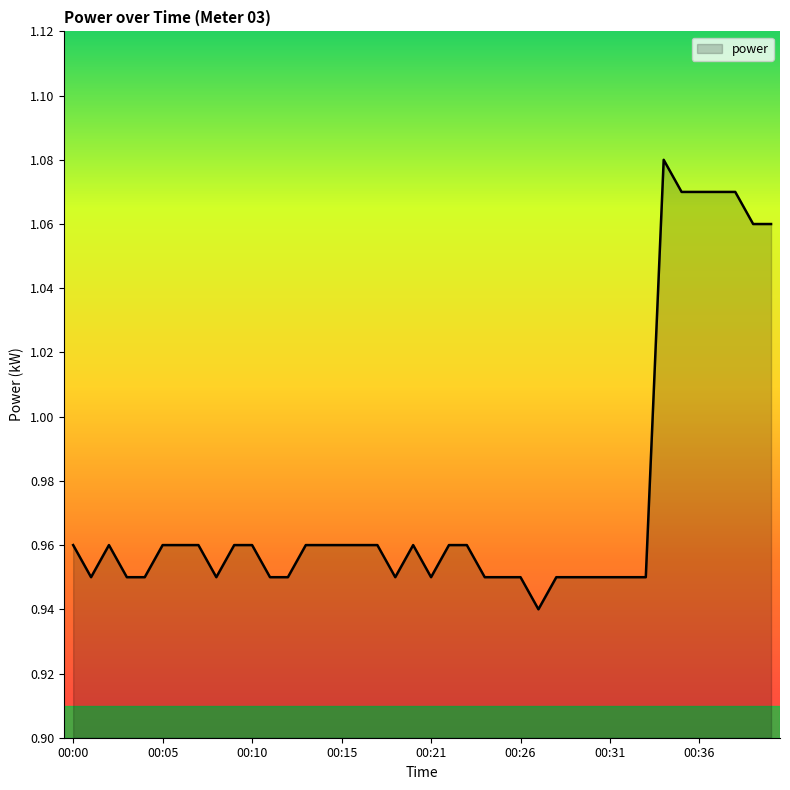

Is this an area chart (filled region under the line)?

Yes